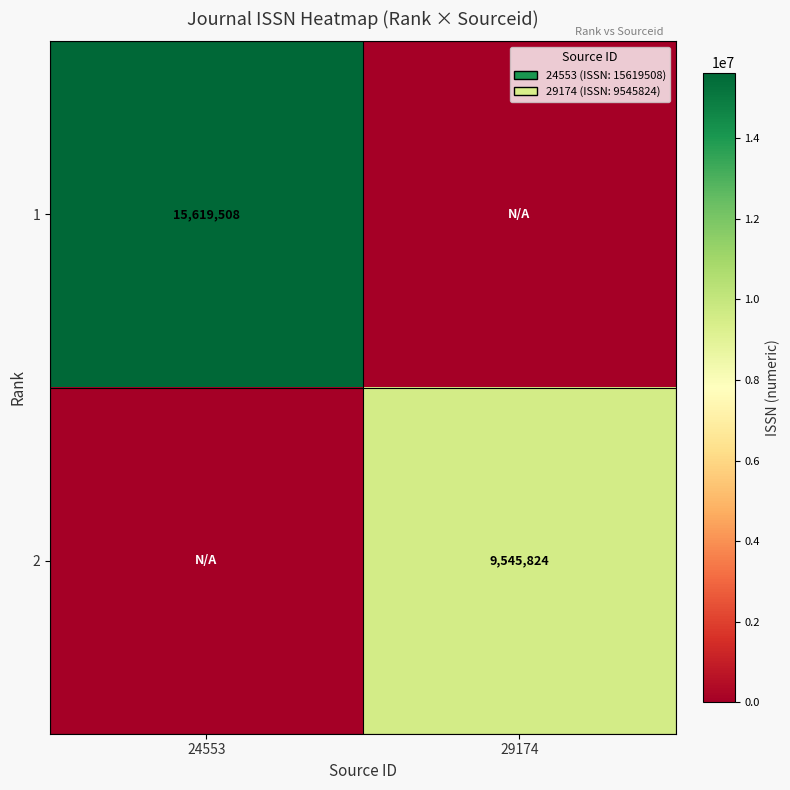

The 1 series shows 9333160 at 24553. True or false?

False